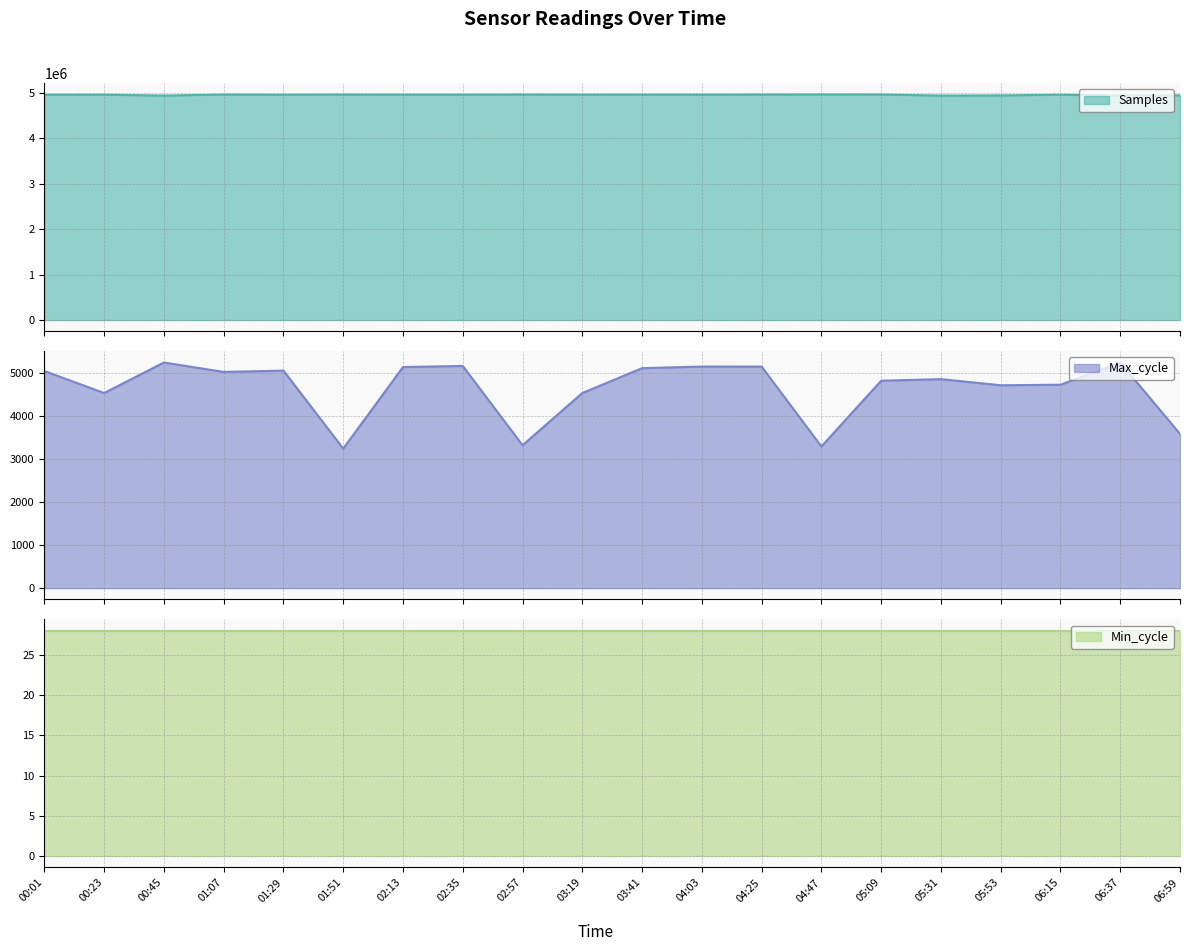

What position from the left is 06:59?

20